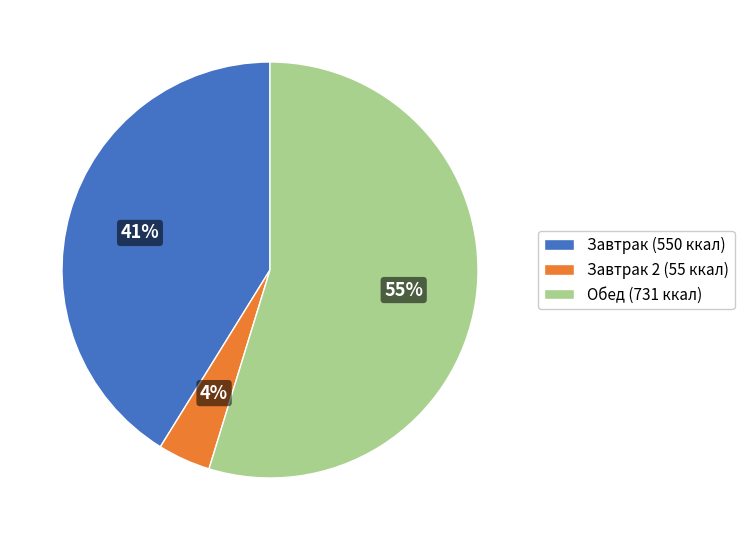

To the nearest percent, what is the difference between the largest and smallest slice percentages?

51%